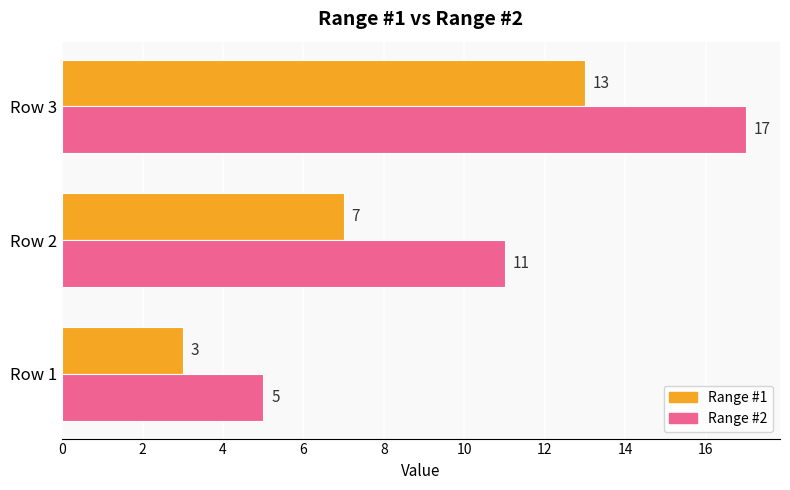

What is the difference between the maximum and minimum values in the Range #1 series?

10